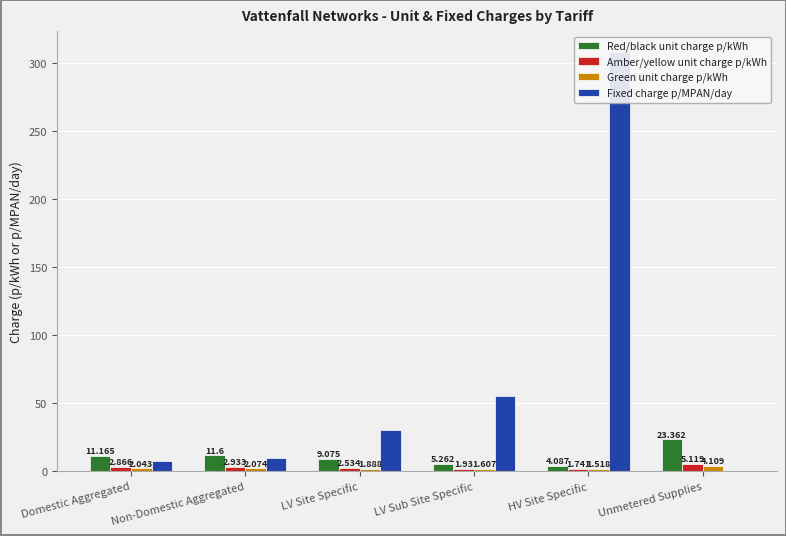

What is the total value across all series at HV Site Specific?

315.0